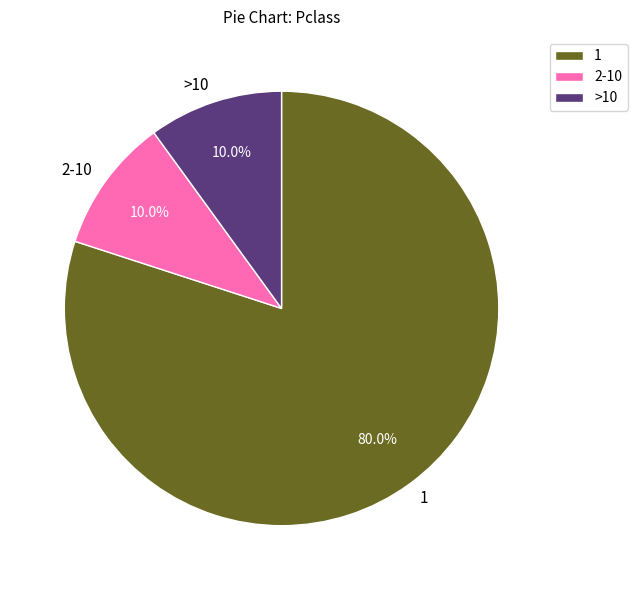

What is the ratio of the value at 1 to the value at 2-10?

8.0